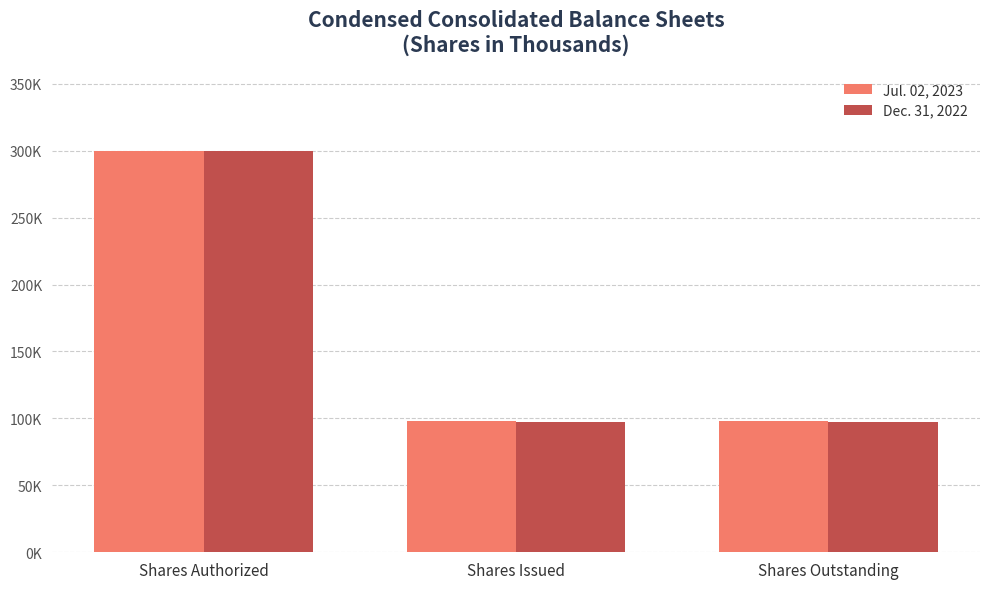

What is the label of the 3rd bar from the left?

Shares Outstanding